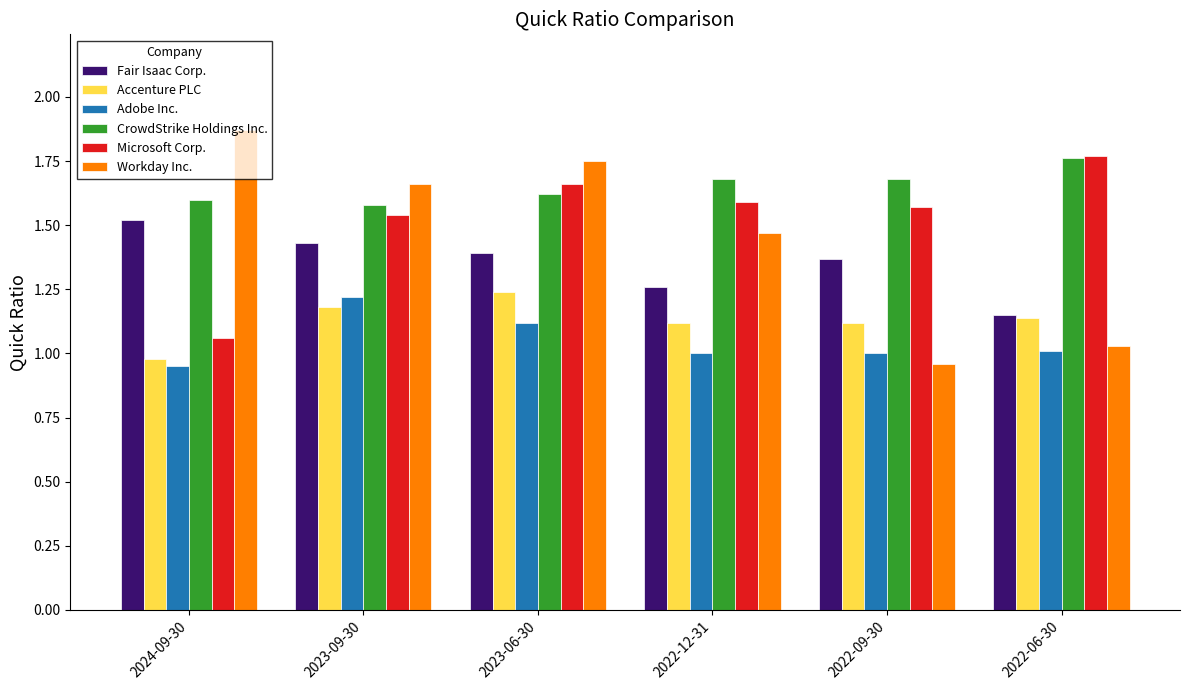

At how many categories does at least one series exceed 1?

6